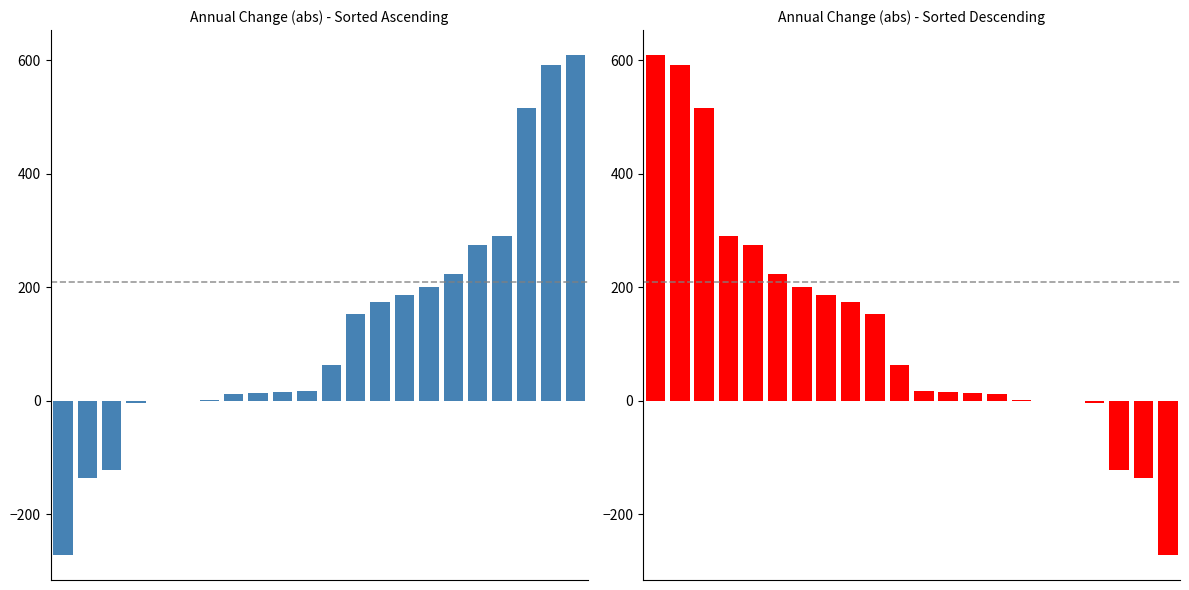

Reading left to right, what are all the values shown in this chart?

609	592	516	291	274	224	200	187	174	153	63	17	15	14	12	1	0	-1	-5	-123	-136	-272